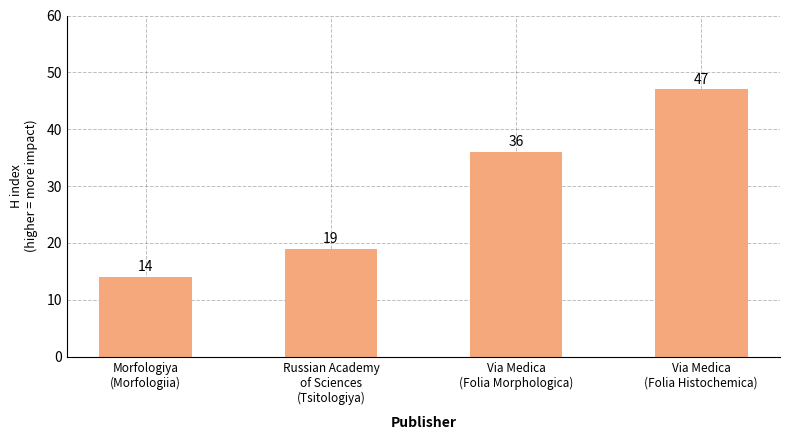

What is the greatest value displayed?

47